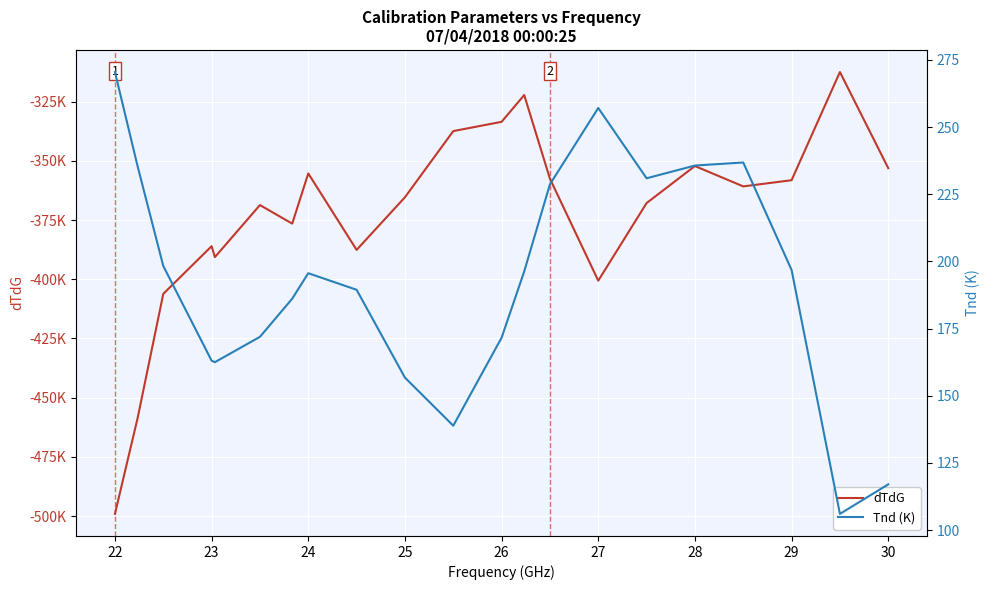

What is the highest value of the Tnd (K) series?

270.5